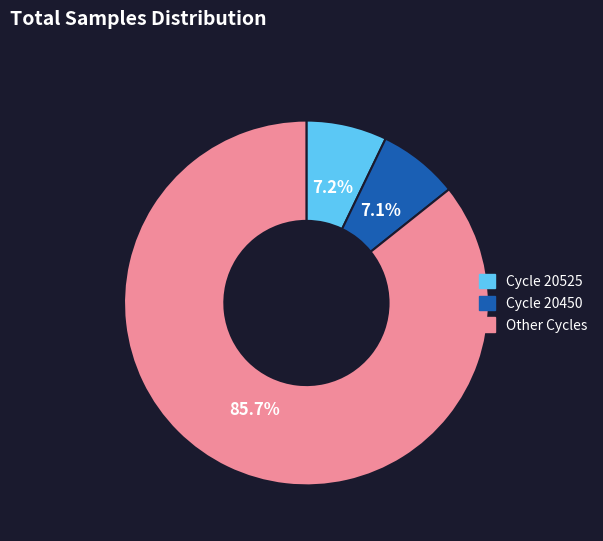

Is there any slice that represents more than half of the pie?

Yes